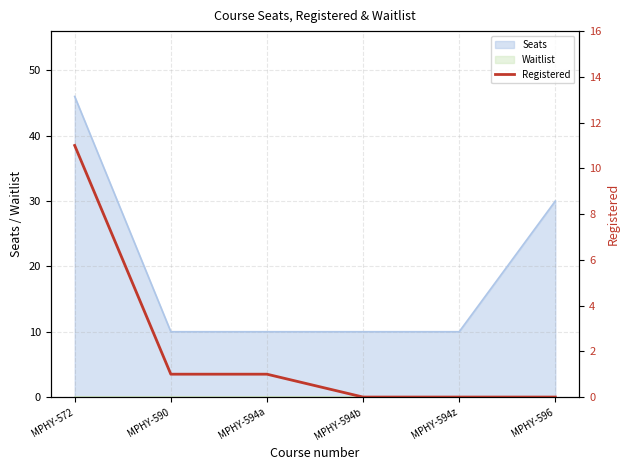

How many data points are above 1?

1